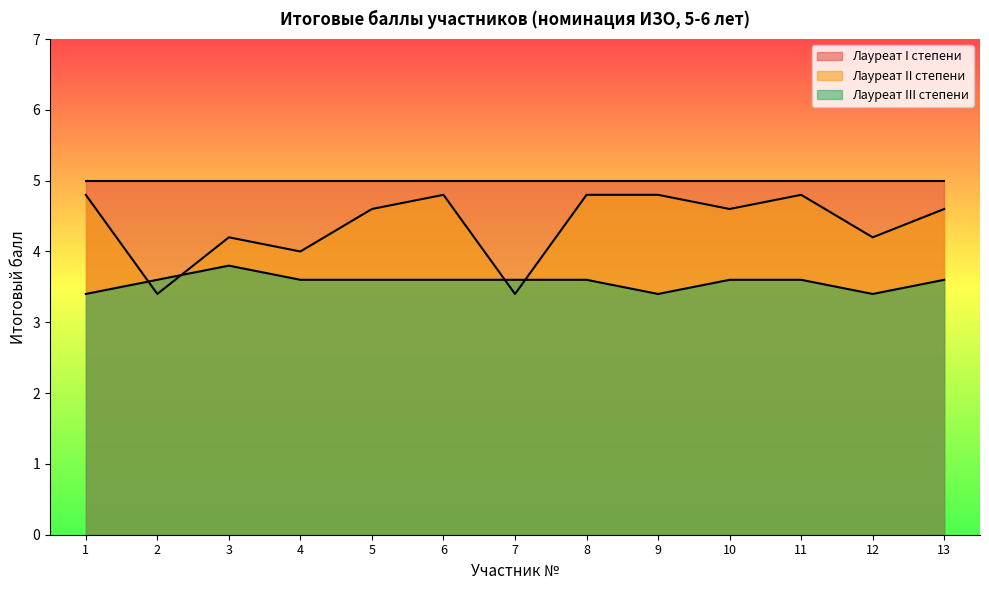

The Лауреат I степени series shows 5.0 at 4. True or false?

True